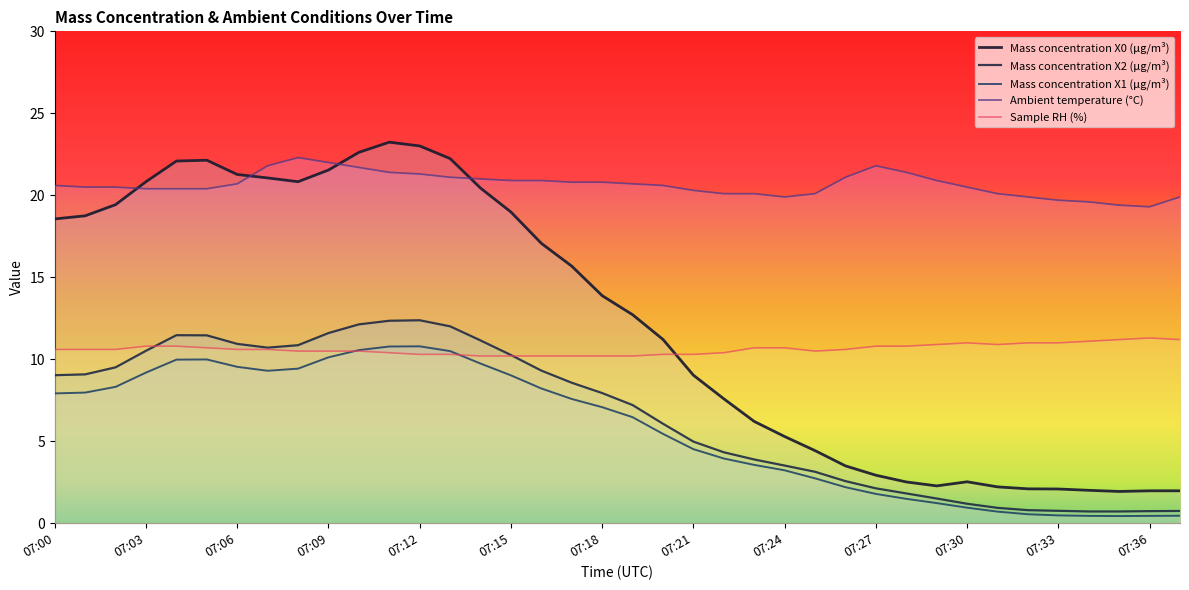

Is this an area chart (filled region under the line)?

No